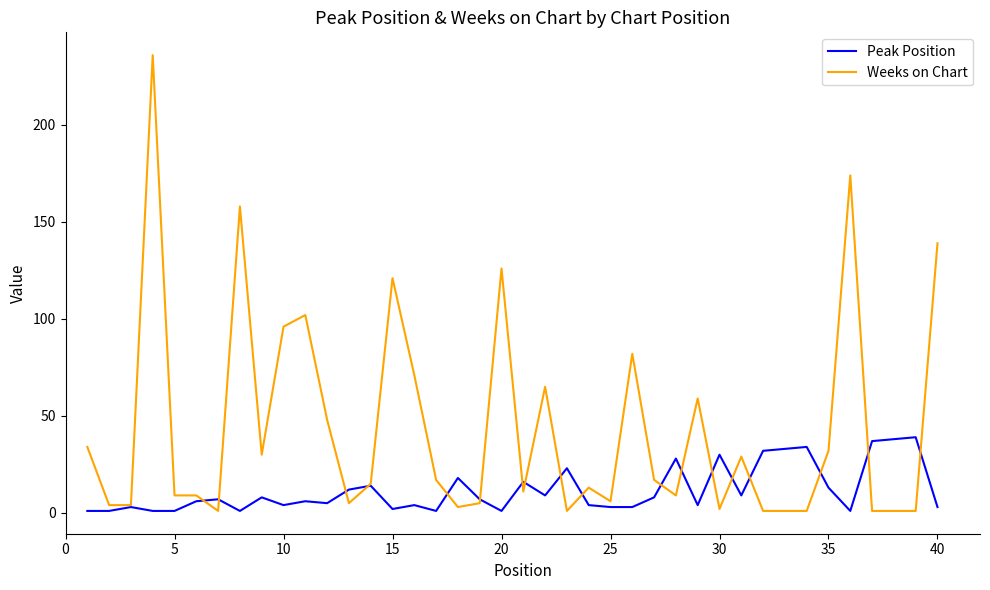

Which series has the largest range (max minus min)?

Weeks on Chart